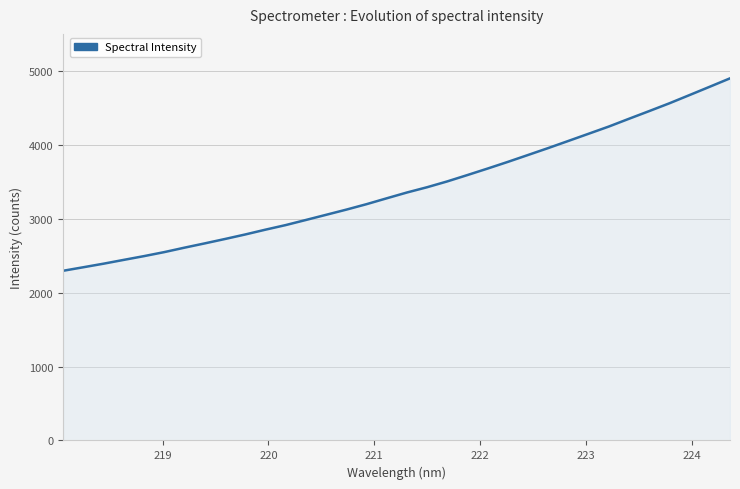

What is the greatest value displayed?

4898.7